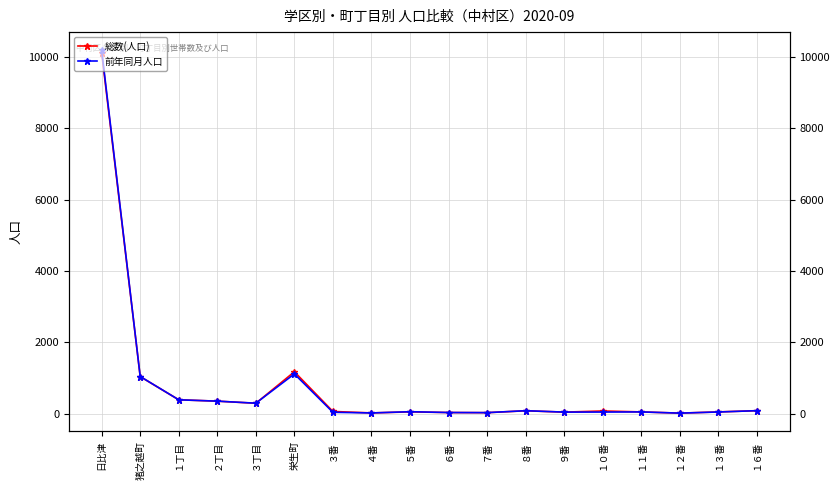

Where do 総数(人口) and 前年同月人口 first cross each other?

３丁目 and 栄生町